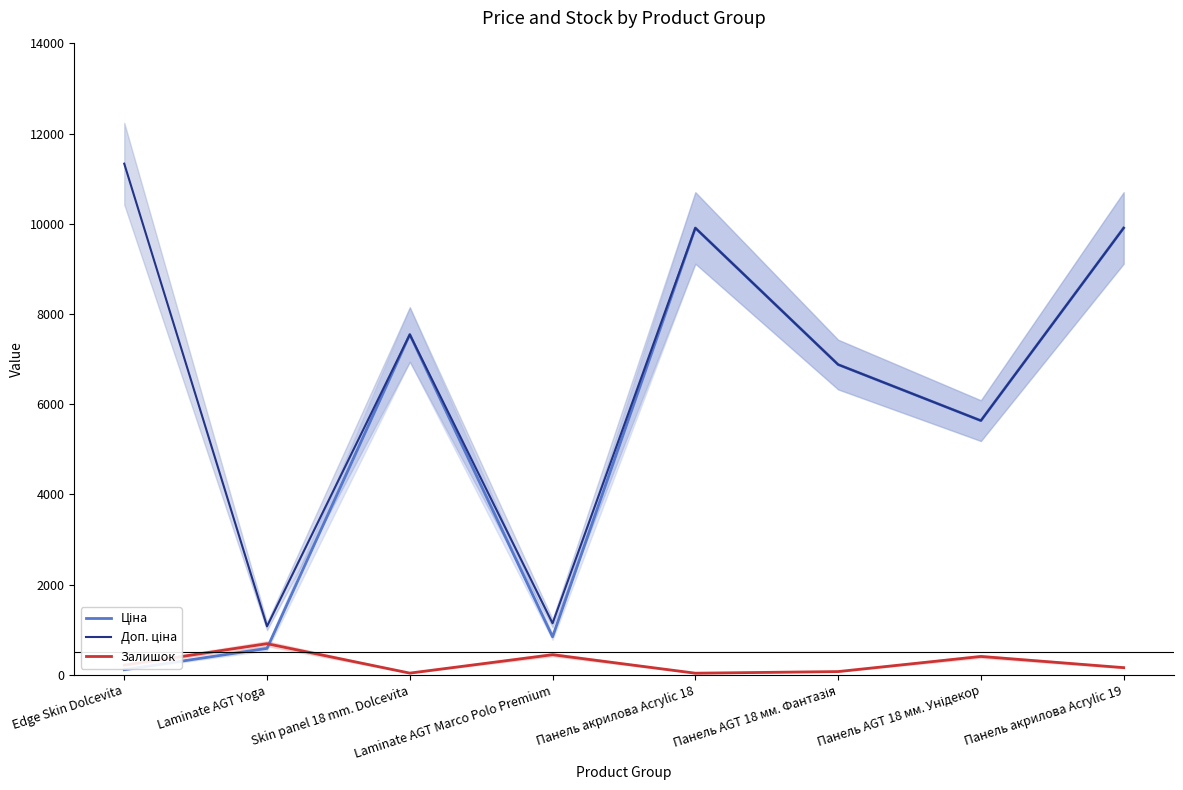

Which category has the lowest value across all series?

Панель акрилова Acrylic 18